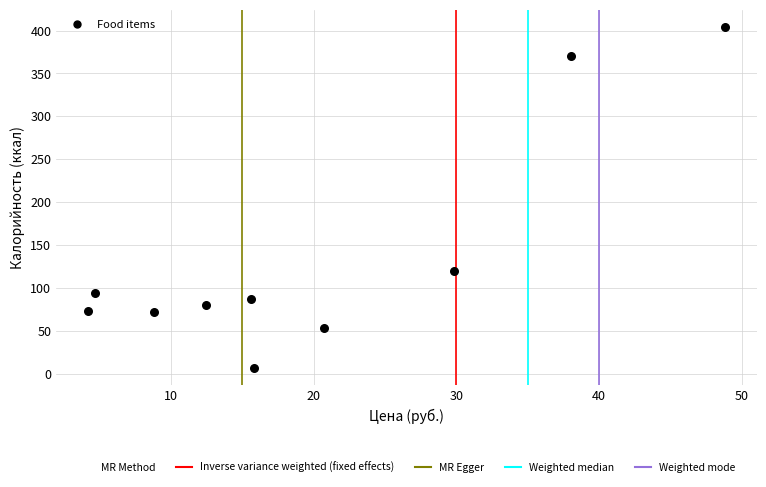

What is the range of X values (max minus min)?

44.6